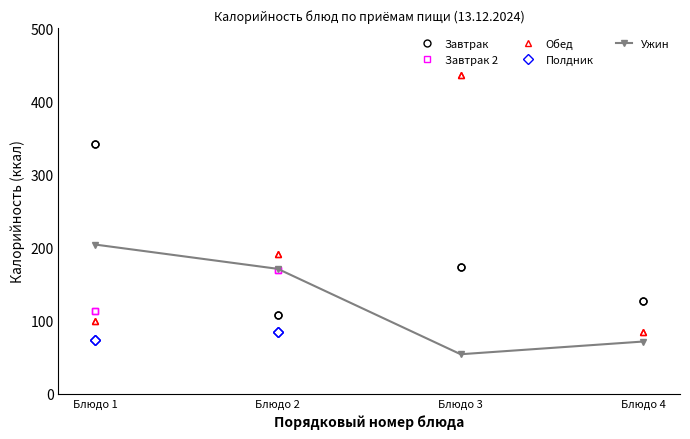

How many data points in Ужин are above 170?

2